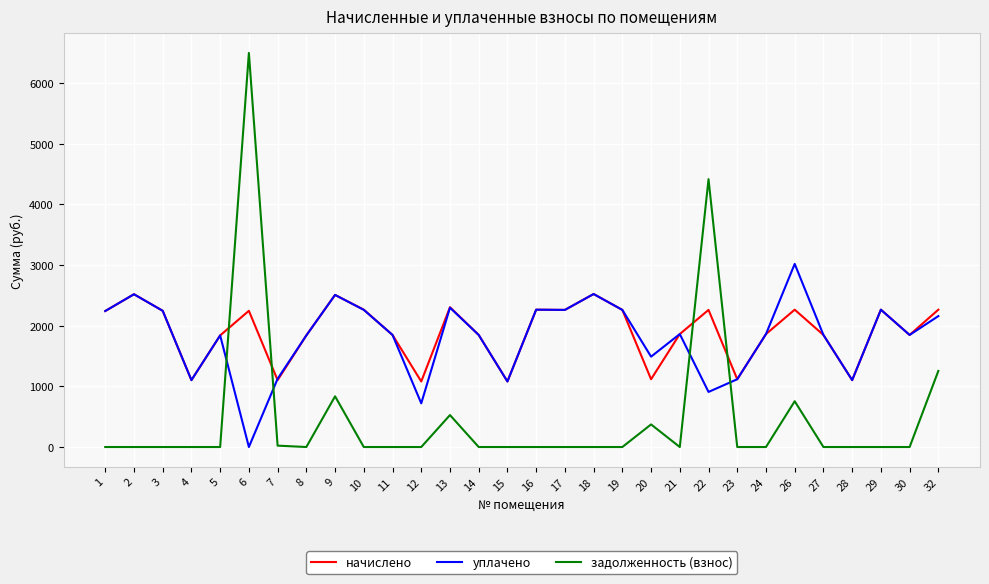

Is the value of задолженность (взнос) at 12 greater than the value of начислено at 29?

No